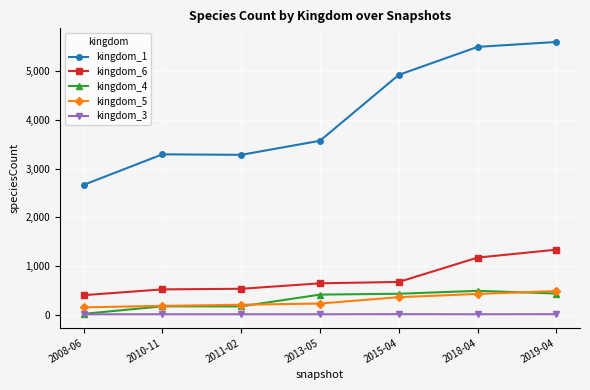

At which category is the sum across all series the highest?

2019-04